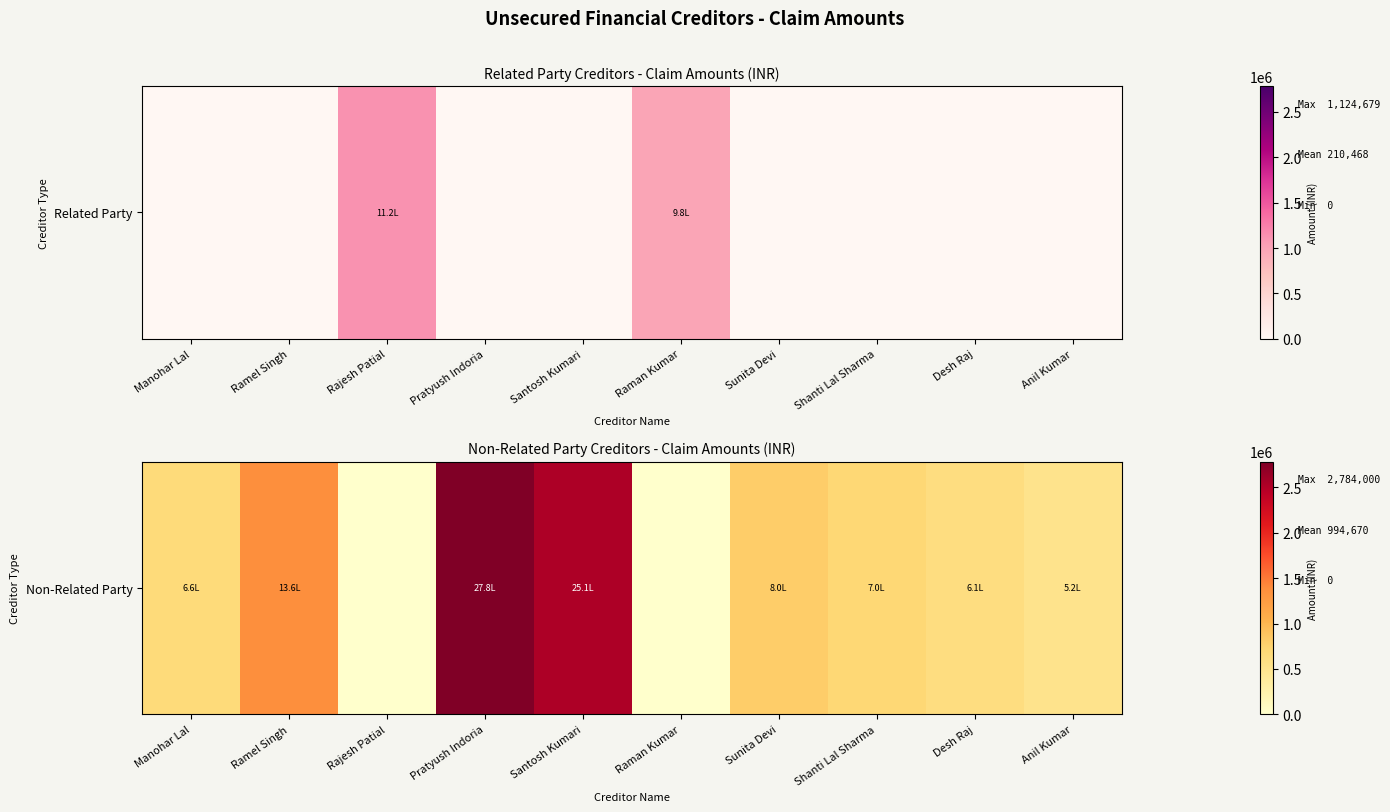

Rank the categories by value from lowest to highest.

Rajesh Patial, Raman Kumar, Anil Kumar, Desh Raj, Manohar Lal, Shanti Lal Sharma, Sunita Devi, Ramel Singh, Santosh Kumari, Pratyush Indoria